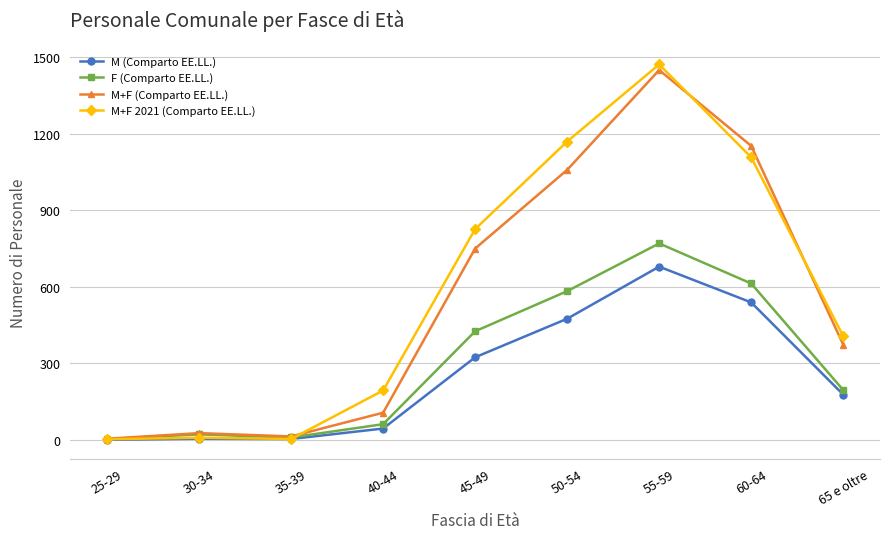

Is this an area chart (filled region under the line)?

No